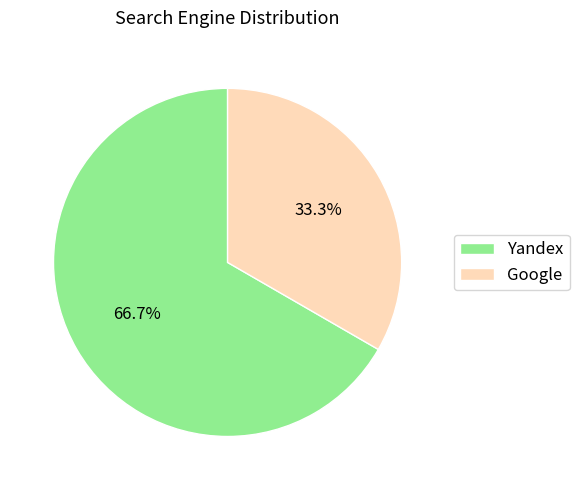

How many segments does this pie chart have?

2